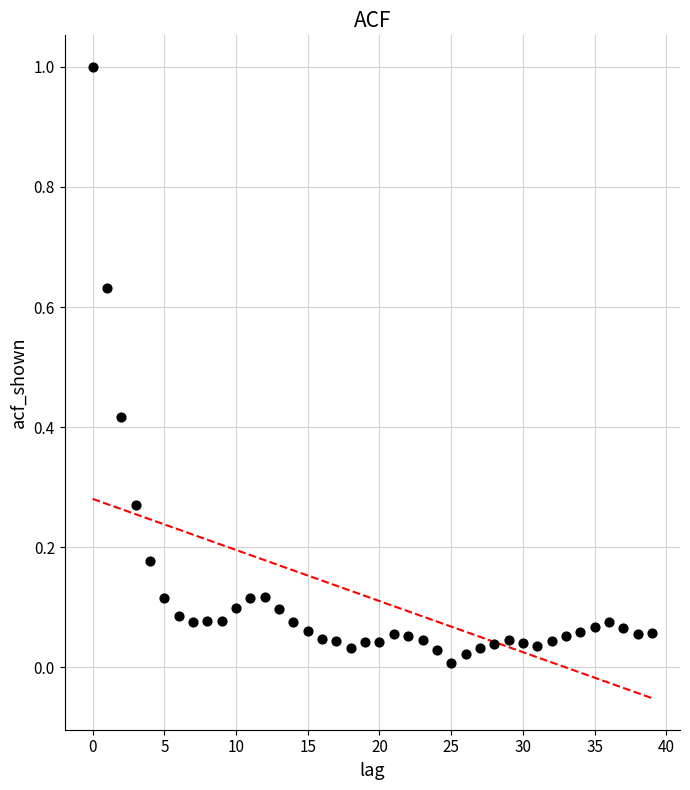

What is the range of Y values (max minus min)?

1.0